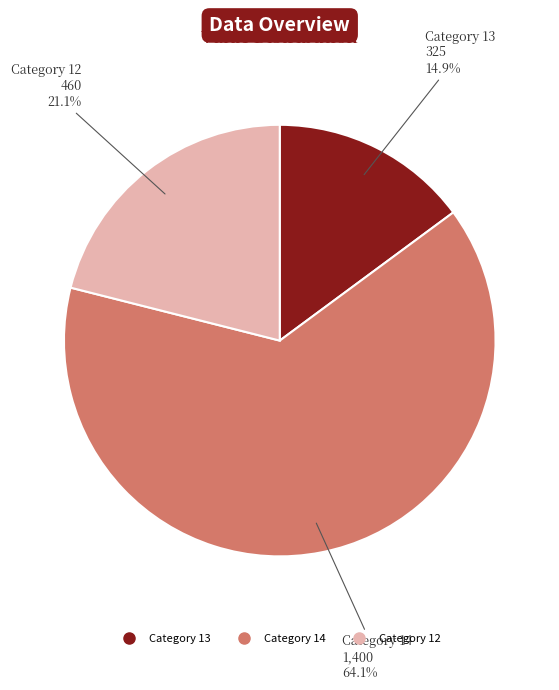

To the nearest percent, what is the difference between the largest and smallest slice percentages?

49%